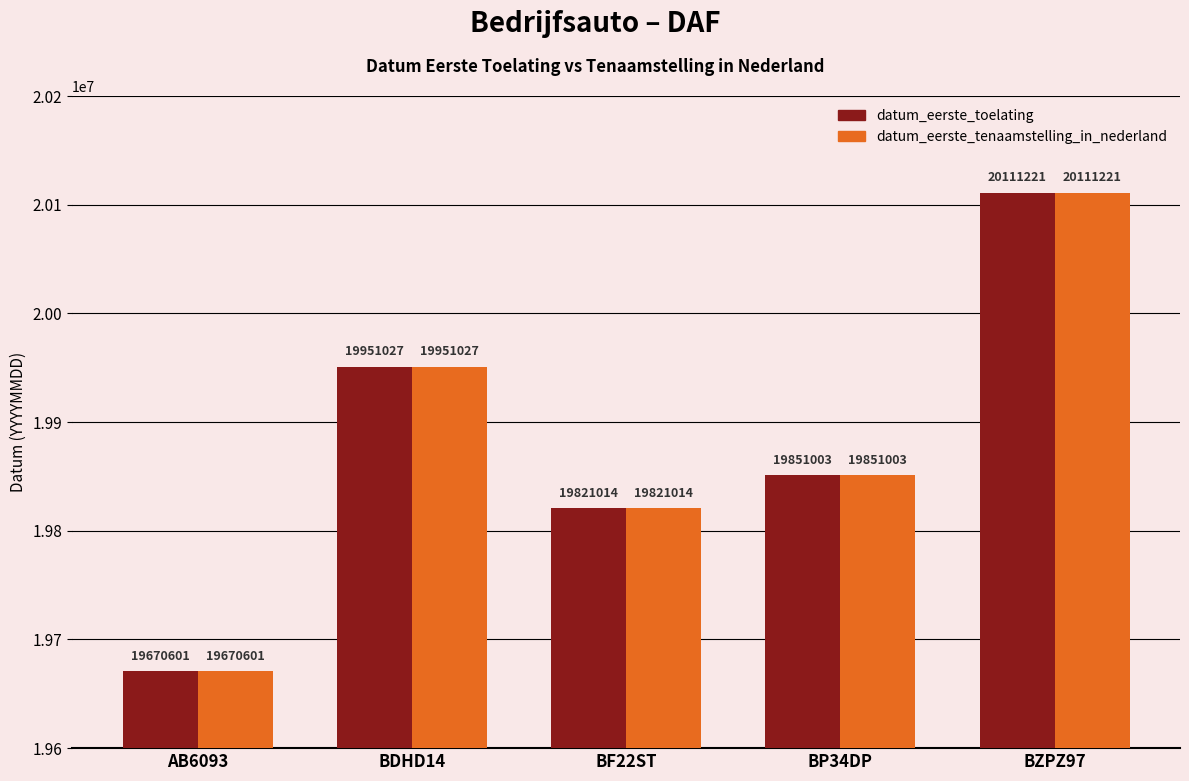

How many groups of bars are there?

5